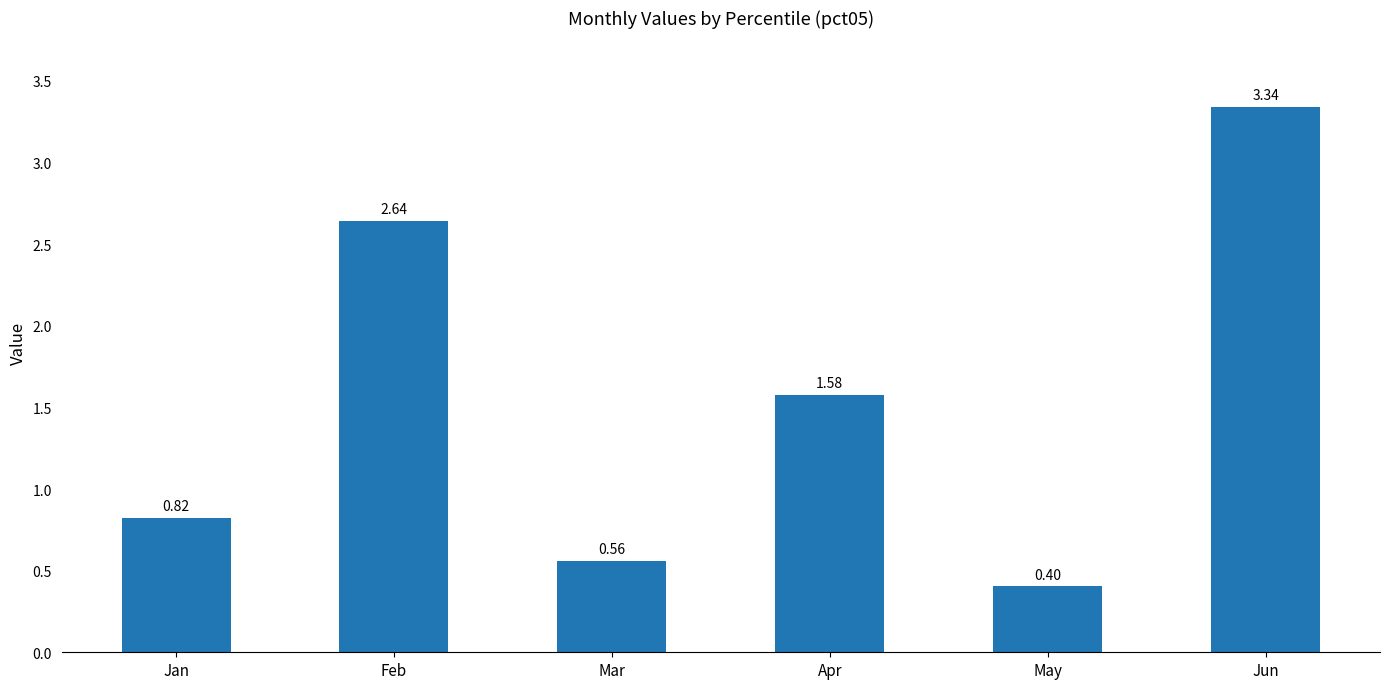

List the labels in order of value, largest first.

Jun, Feb, Apr, Jan, Mar, May